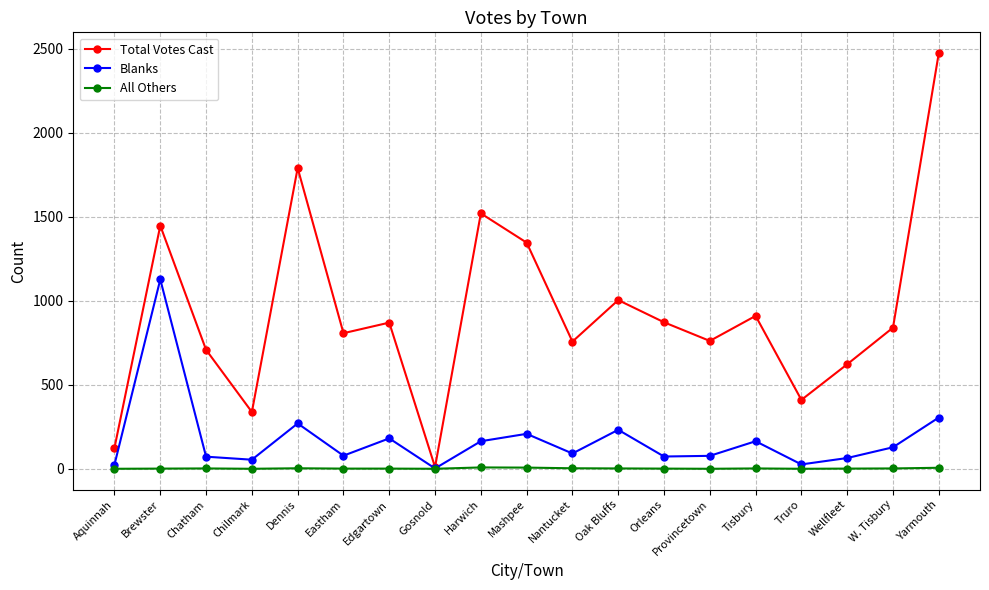

The value of Total Votes Cast at Wellfleet is 622. True or false?

True